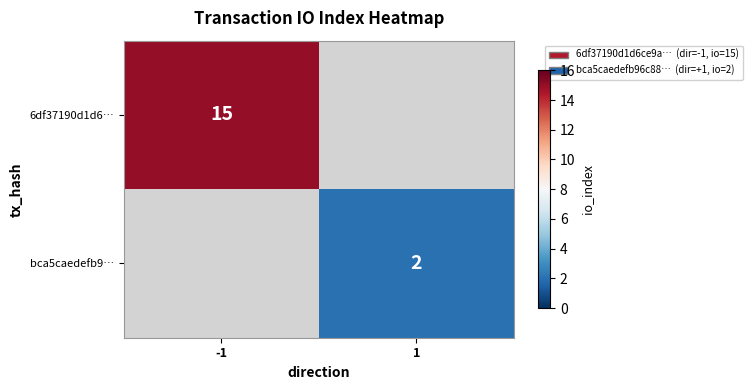

The bca5caedefb9… series shows 3 at 1. True or false?

False